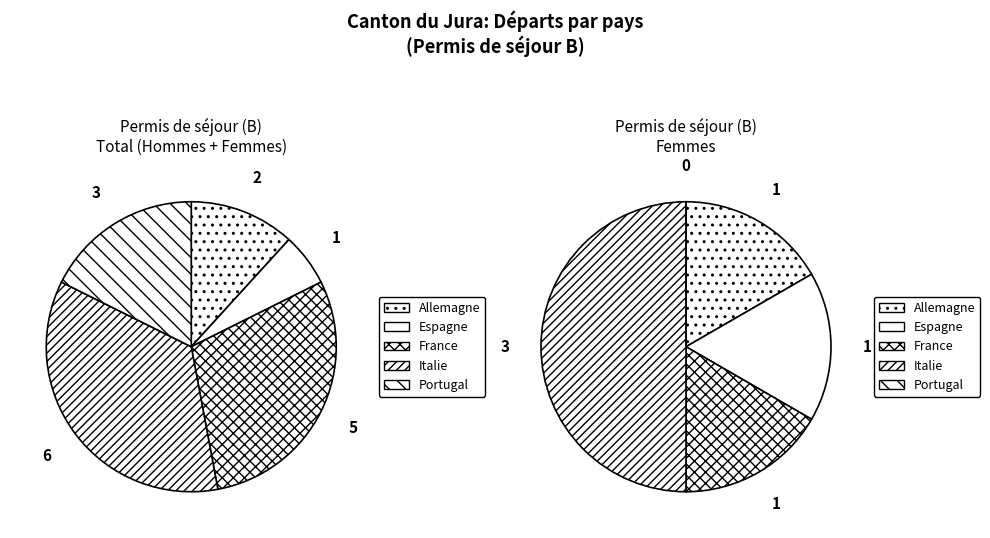

To the nearest percent, what is the average slice percentage?

20%